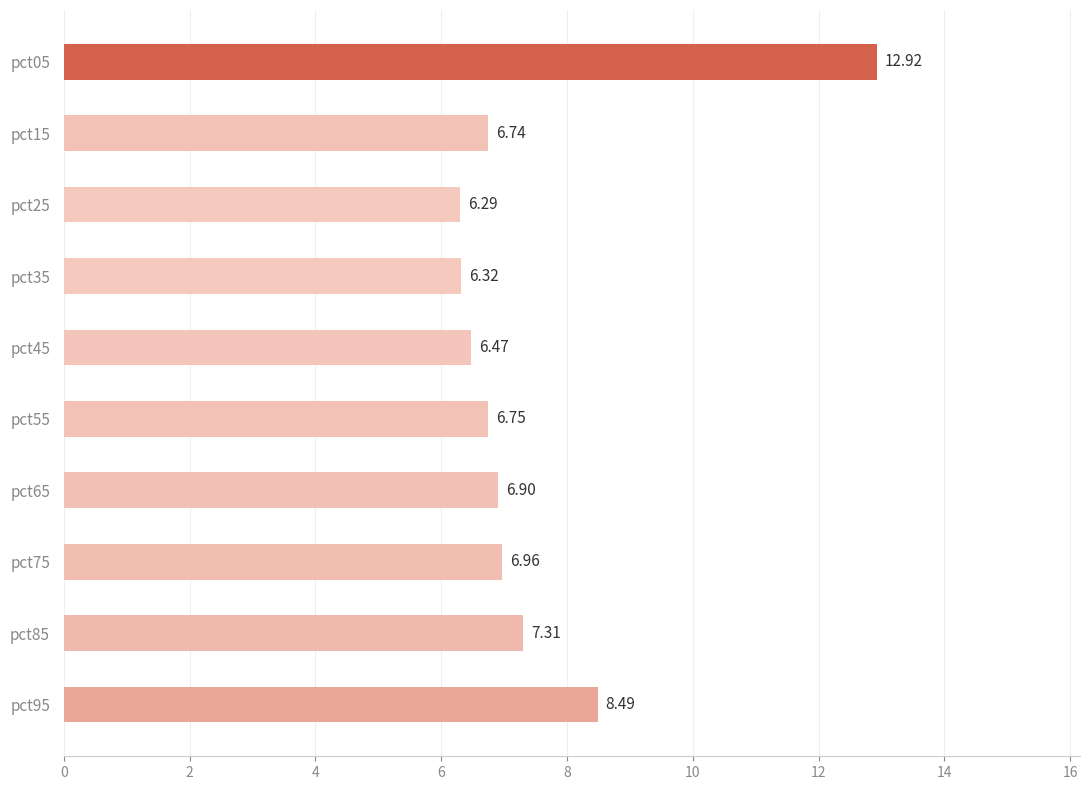

What is the maximum value shown in the chart?

12.9